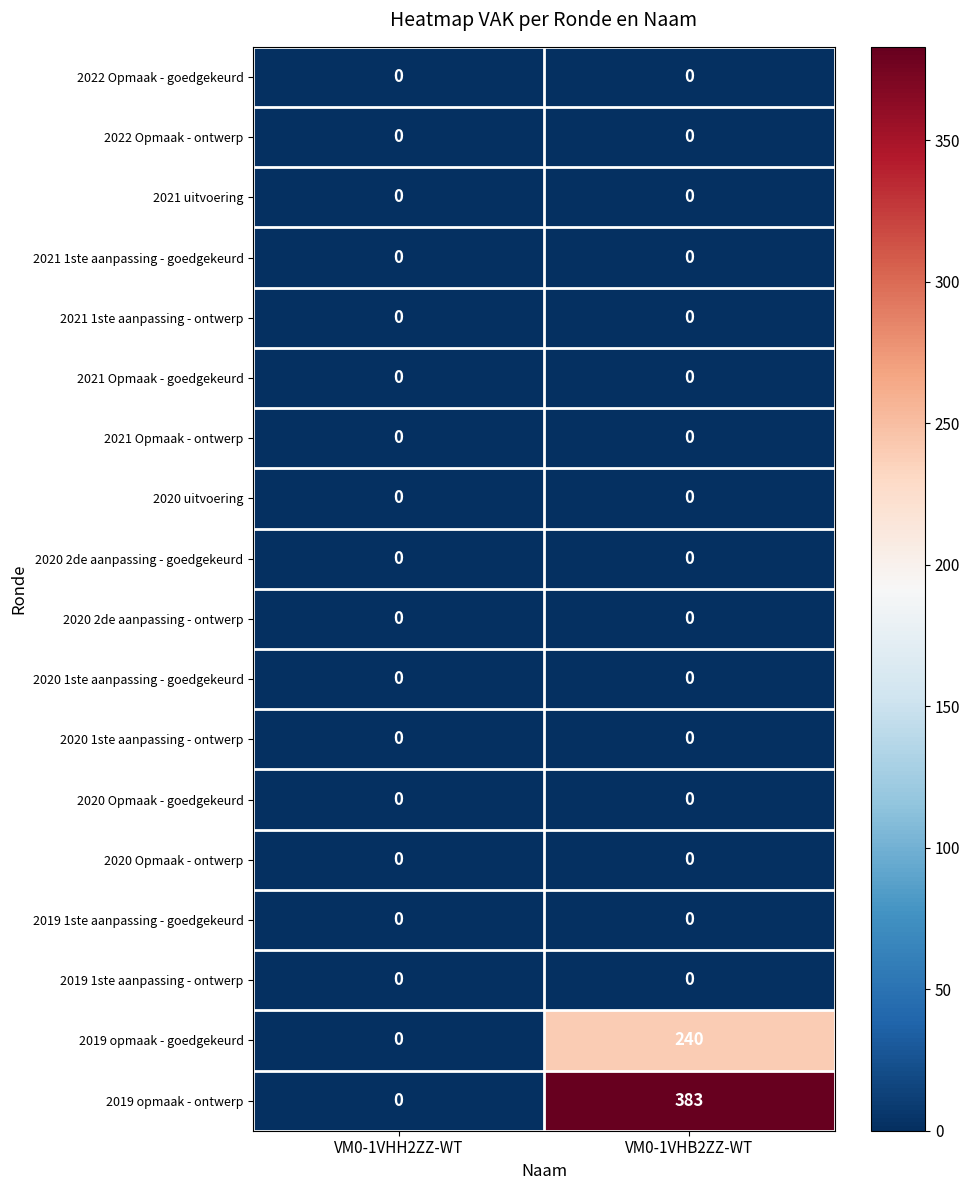

True or false: 2020 uitvoering has a value of 0 at VM0-1VHH2ZZ-WT.

True